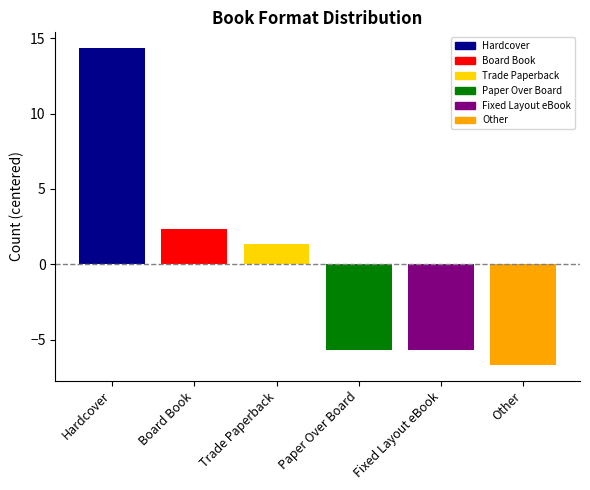

What is the greatest value displayed?

14.3